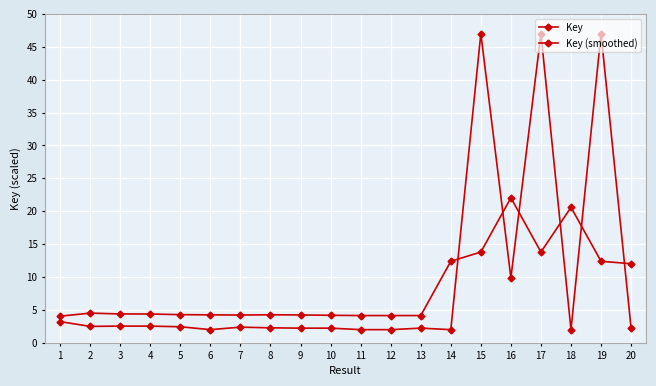

True or false: Key (smoothed) has a value of 1.4 at 4.

False